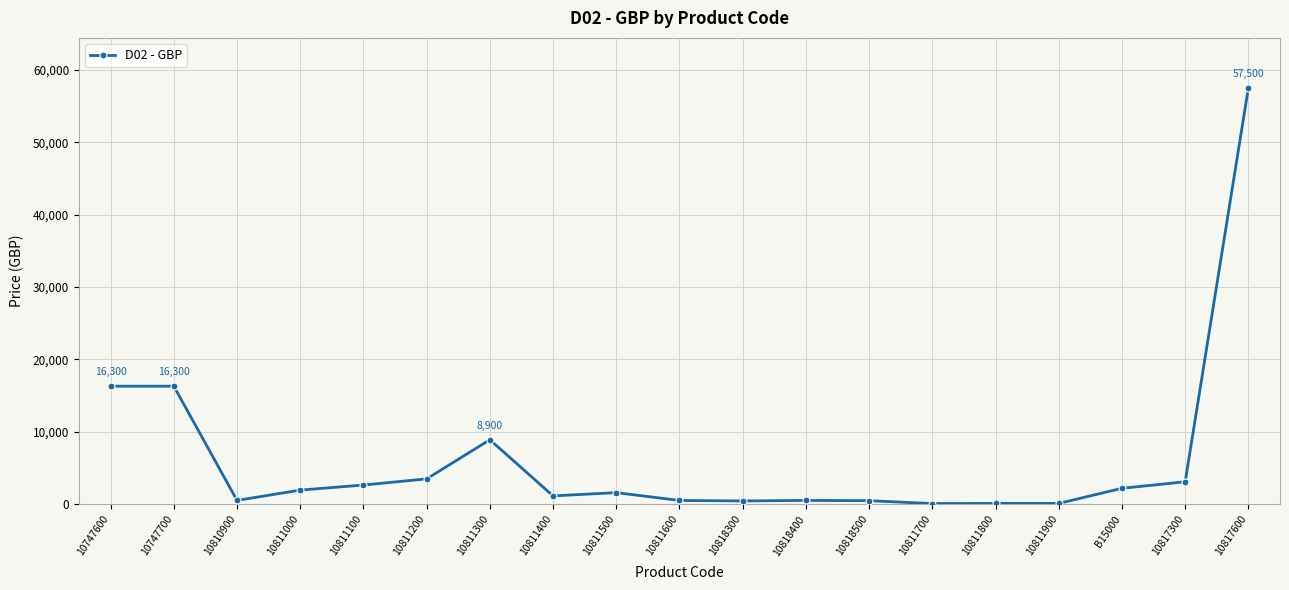

True or false: the data shows 3500 at 10811200.

True